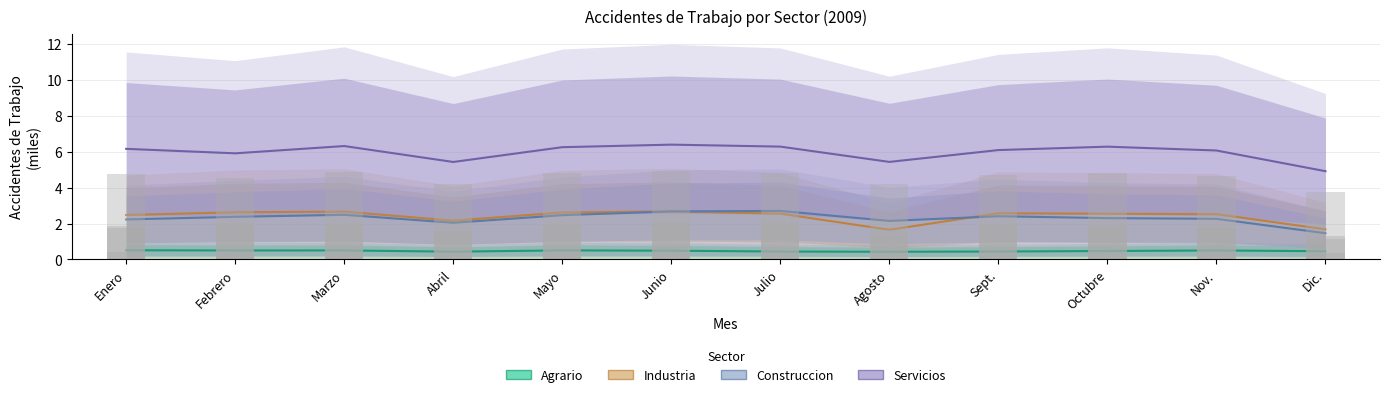

Reading left to right, list all the values displayed in this chart.

Agrario: Enero=0.5	Febrero=0.5	Marzo=0.5	Abril=0.4	Mayo=0.5	Junio=0.5	Julio=0.4	Agosto=0.4	Sept.=0.4	Octubre=0.5	Nov.=0.5	Dic.=0.5
Industria: Enero=2.5	Febrero=2.6	Marzo=2.7	Abril=2.2	Mayo=2.6	Junio=2.7	Julio=2.6	Agosto=1.7	Sept.=2.6	Octubre=2.5	Nov.=2.5	Dic.=1.7
Construccion: Enero=2.2	Febrero=2.4	Marzo=2.5	Abril=2.0	Mayo=2.5	Junio=2.7	Julio=2.7	Agosto=2.1	Sept.=2.4	Octubre=2.3	Nov.=2.3	Dic.=1.5
Servicios: Enero=6.2	Febrero=5.9	Marzo=6.3	Abril=5.4	Mayo=6.3	Junio=6.4	Julio=6.3	Agosto=5.4	Sept.=6.1	Octubre=6.3	Nov.=6.1	Dic.=4.9